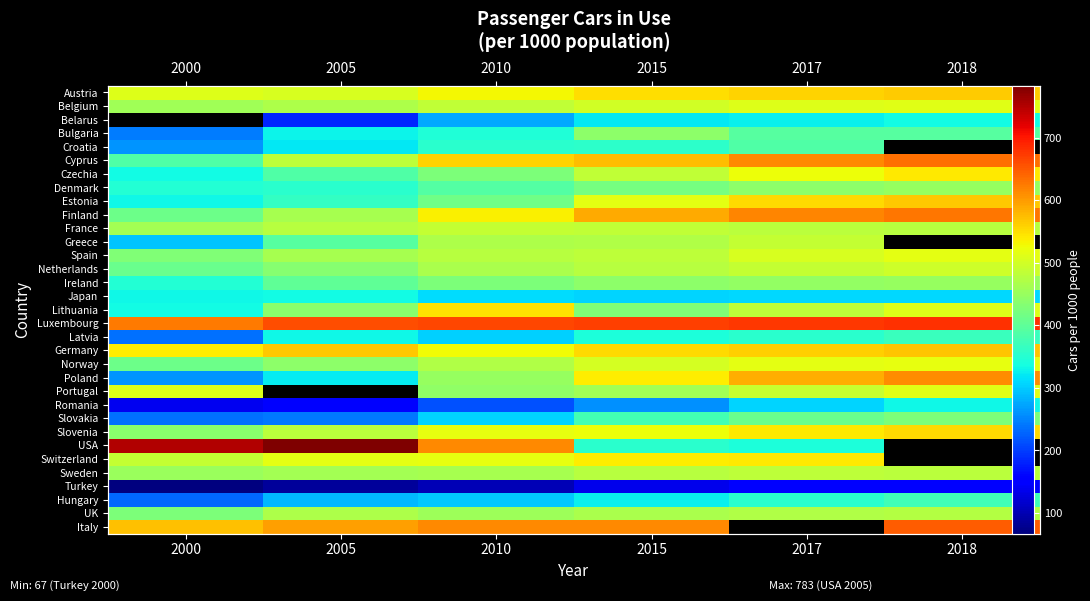

How many categories are shown in the chart?

6